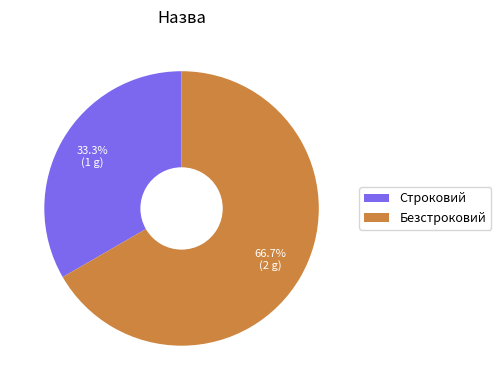

Which has a higher value, Безстроковий or Строковий?

Безстроковий